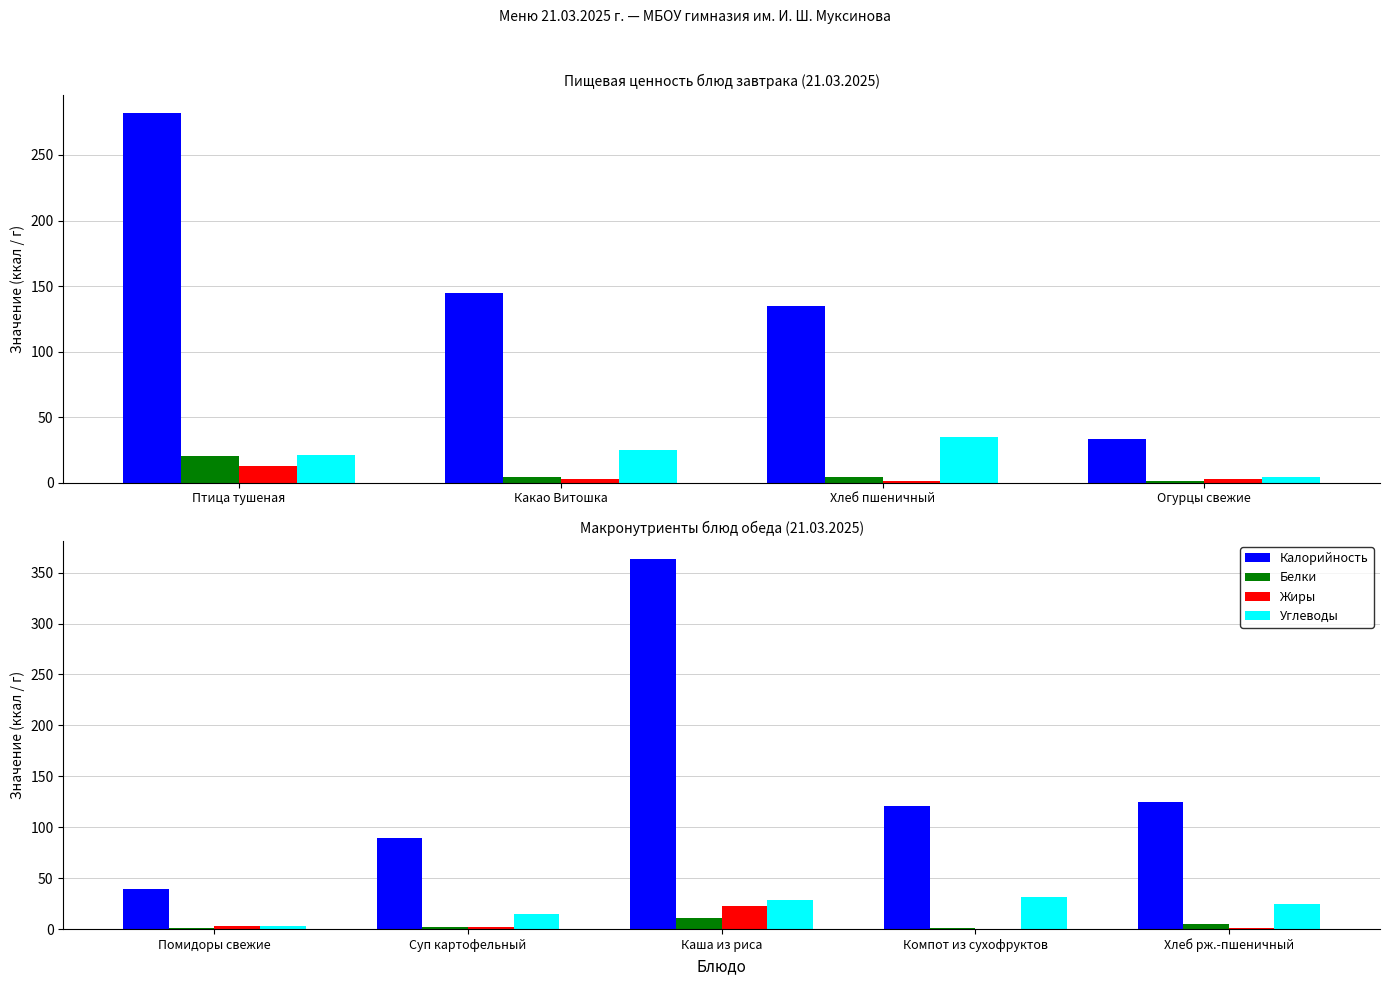

Rank the series by their maximum value, from lowest to highest.

Белки, Жиры, Углеводы, Калорийность